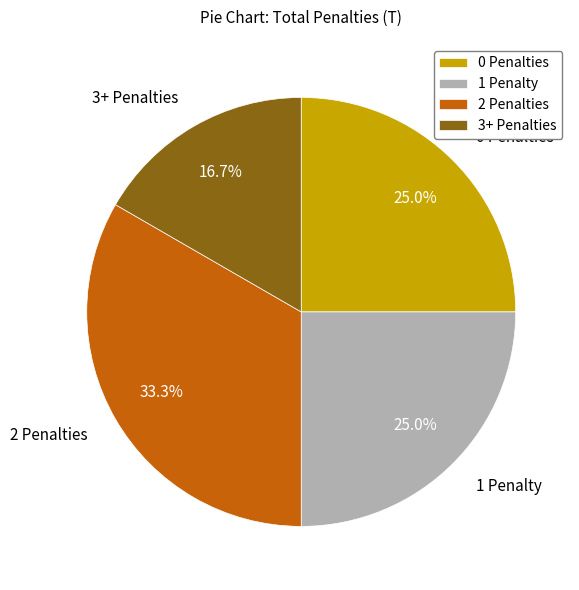

Does any single category account for the majority?

No